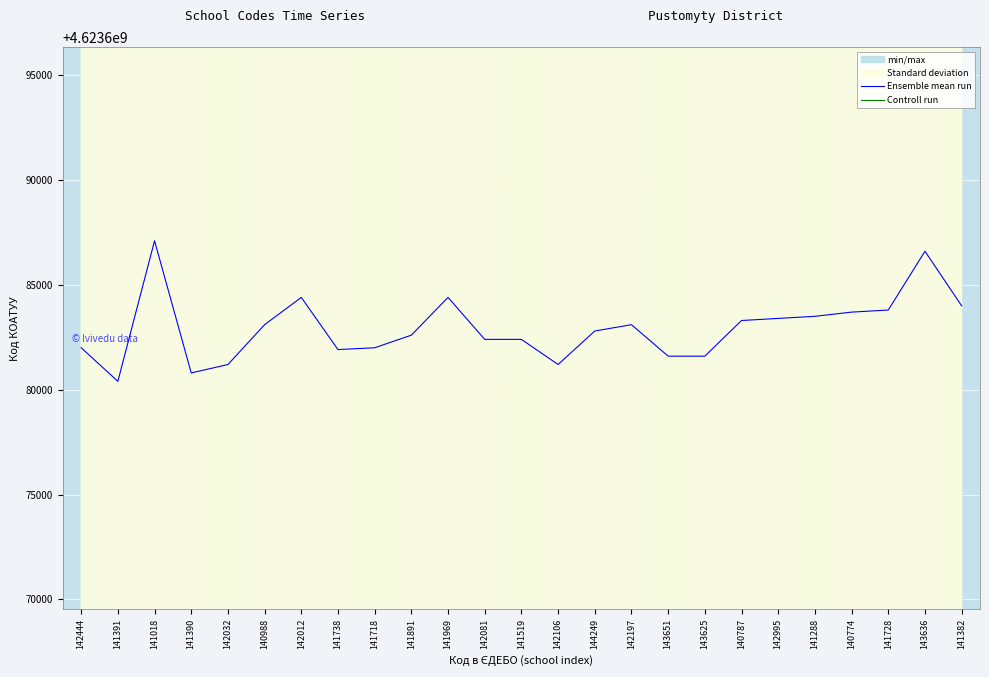

What is the sum of all Controll run values?

115557395730.0